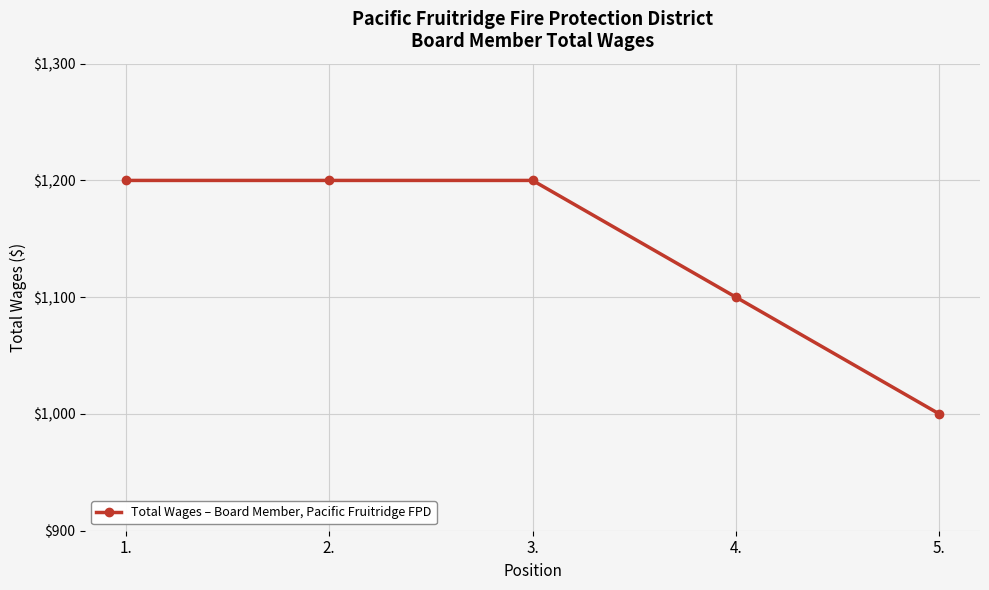

What is the maximum value shown in the chart?

1200